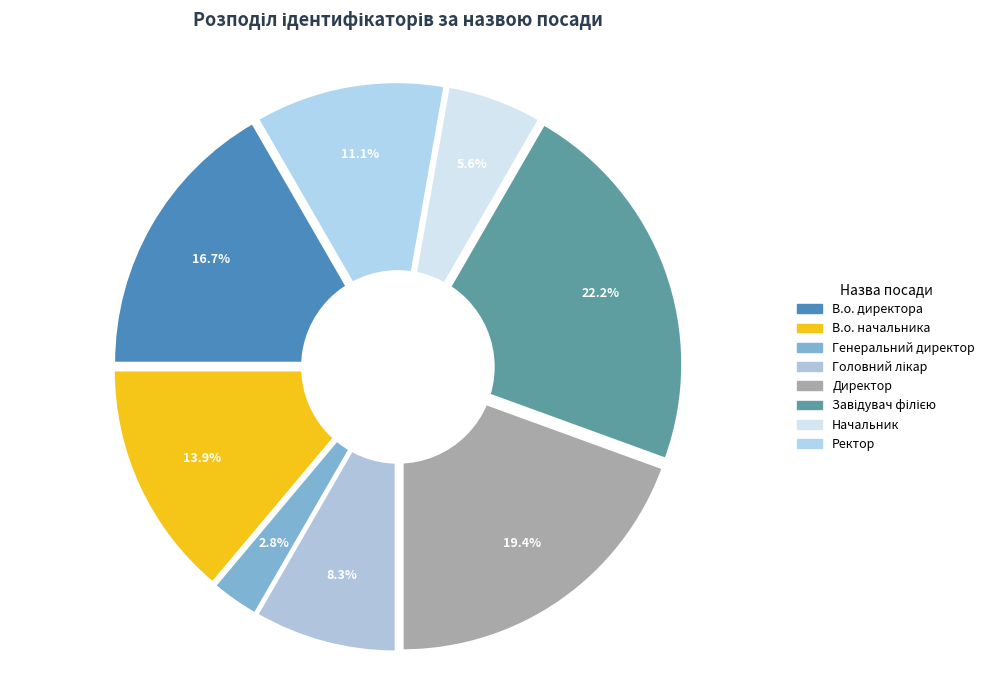

How many segments does this pie chart have?

8